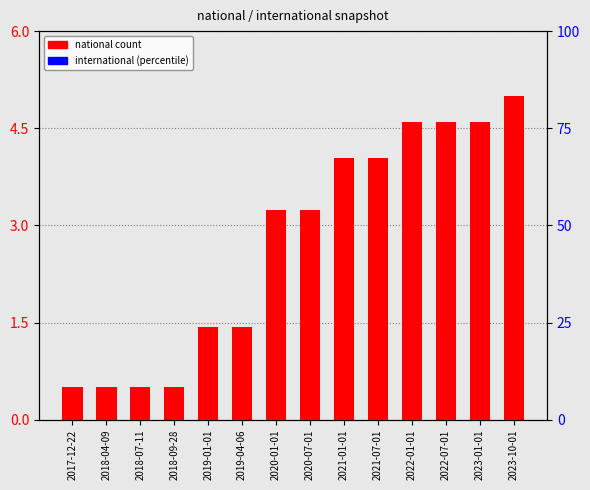

Reading right to left, what are all the values shown in this chart?

national: 2023-10-01=5.0	2023-01-01=4.6	2022-07-01=4.6	2022-01-01=4.6	2021-07-01=4.0	2021-01-01=4.0	2020-07-01=3.2	2020-01-01=3.2	2019-04-06=1.4	2019-01-01=1.4	2018-09-28=0.5	2018-07-11=0.5	2018-04-09=0.5	2017-12-22=0.5
international: 2023-10-01=0.0	2023-01-01=0.0	2022-07-01=0.0	2022-01-01=0.0	2021-07-01=0.0	2021-01-01=0.0	2020-07-01=0.0	2020-01-01=0.0	2019-04-06=0.0	2019-01-01=0.0	2018-09-28=0.0	2018-07-11=0.0	2018-04-09=0.0	2017-12-22=0.0